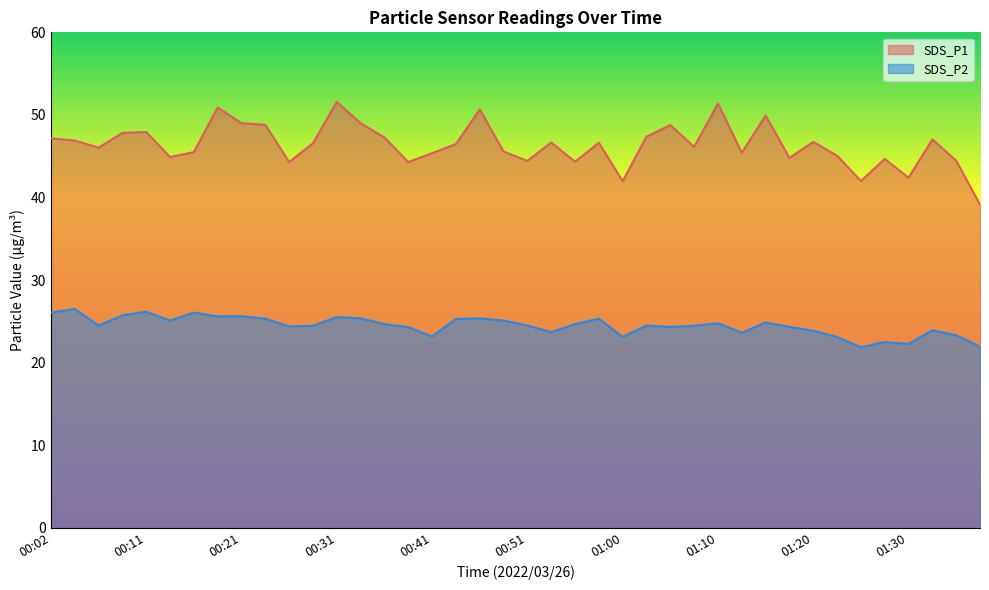

True or false: SDS_P1 and SDS_P2 intersect in this chart.

False